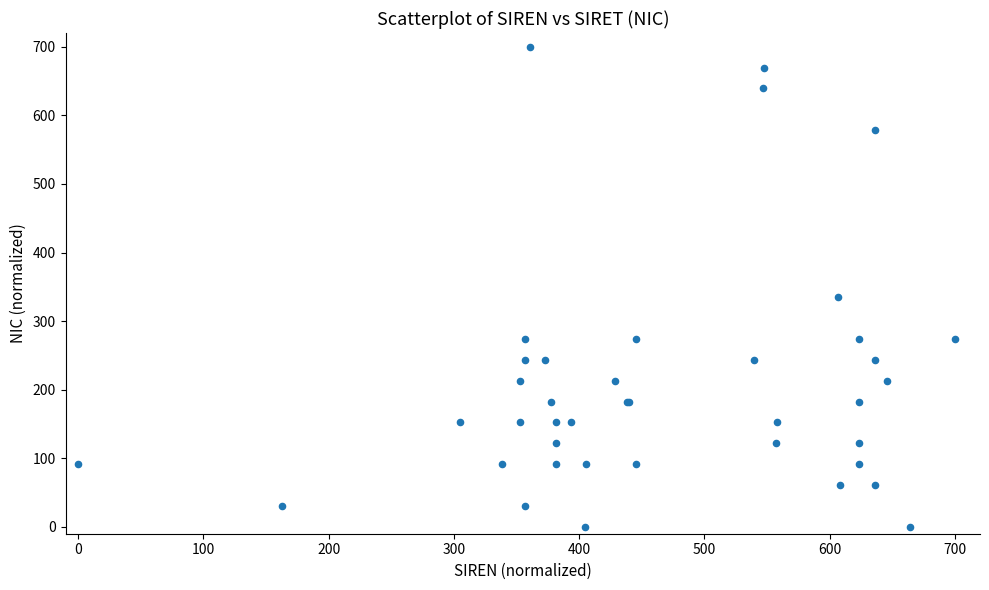

What Y value in the scatter plot is closest to 350?

334.8